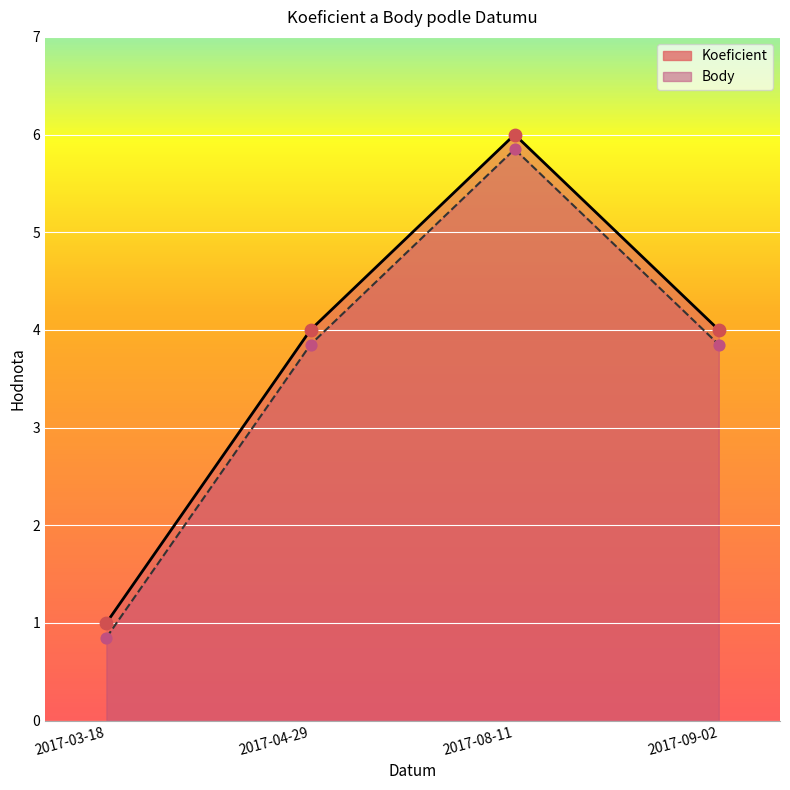

At how many categories does at least one series exceed 3?

3